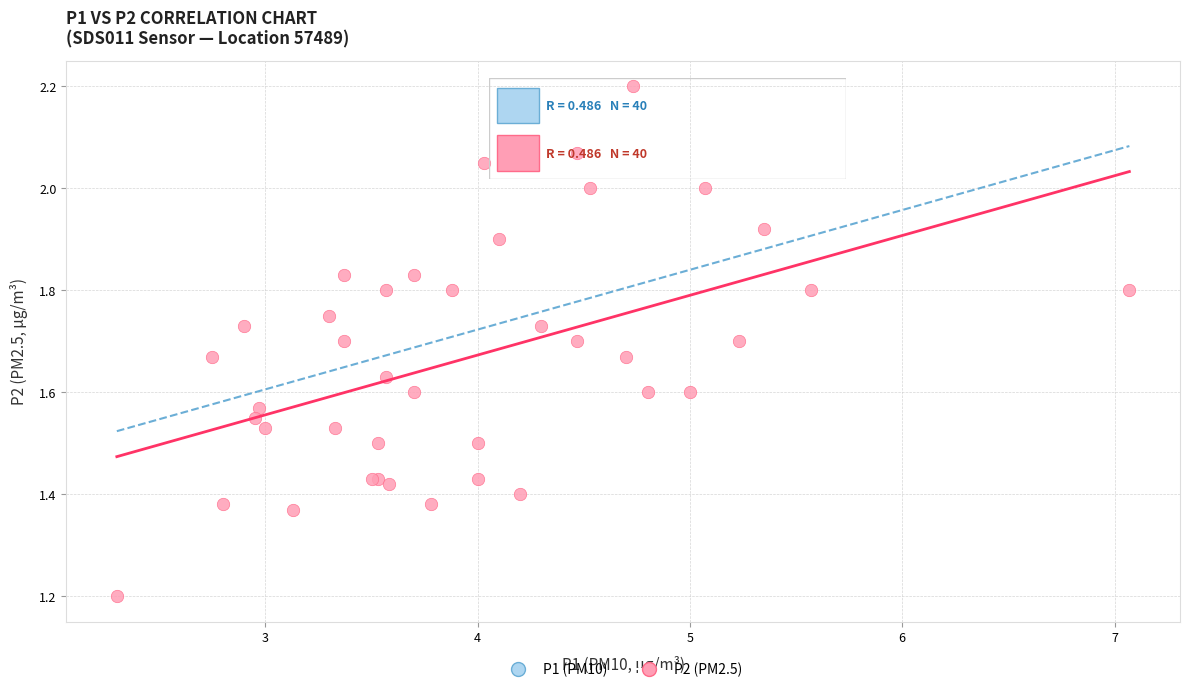

What Y value in the scatter plot is closest to 1?

1.2